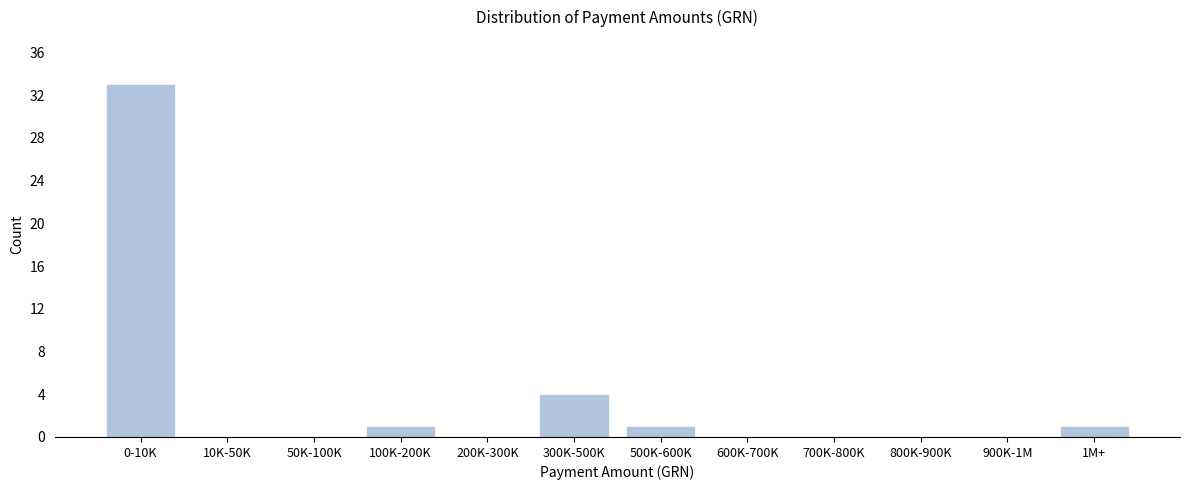

Reading left to right, what are all the values shown in this chart?

0-10K=33	10K-50K=0	50K-100K=0	100K-200K=1	200K-300K=0	300K-500K=4	500K-600K=1	600K-700K=0	700K-800K=0	800K-900K=0	900K-1M=0	1M+=1